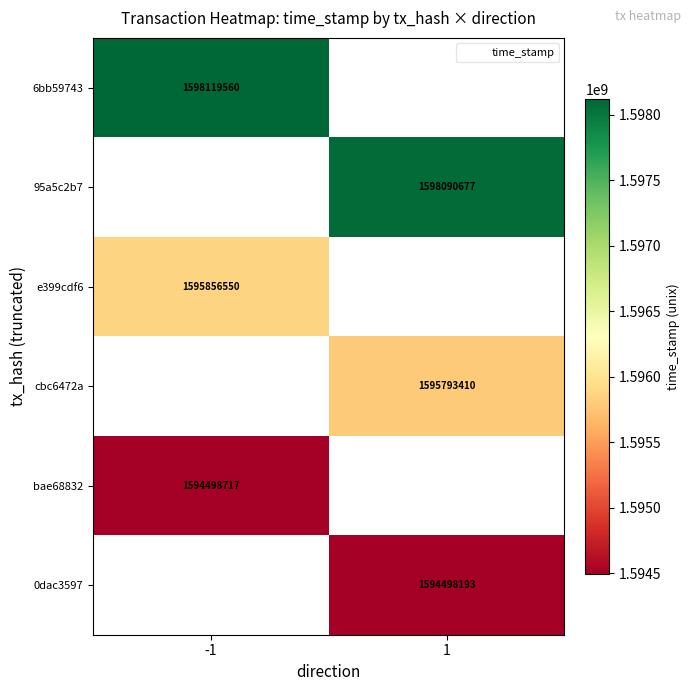

True or false: 95a5c2b7 has a value of 1042883669.0 at 1.

False